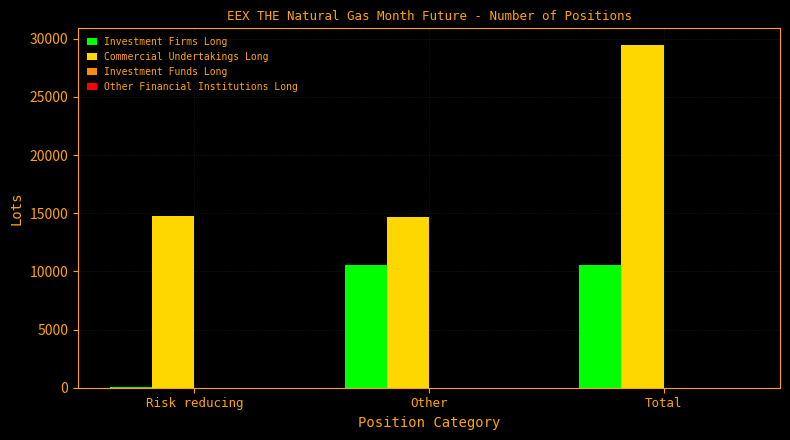

Between Risk reducing and Other, which series saw the biggest shift?

Investment Firms Long